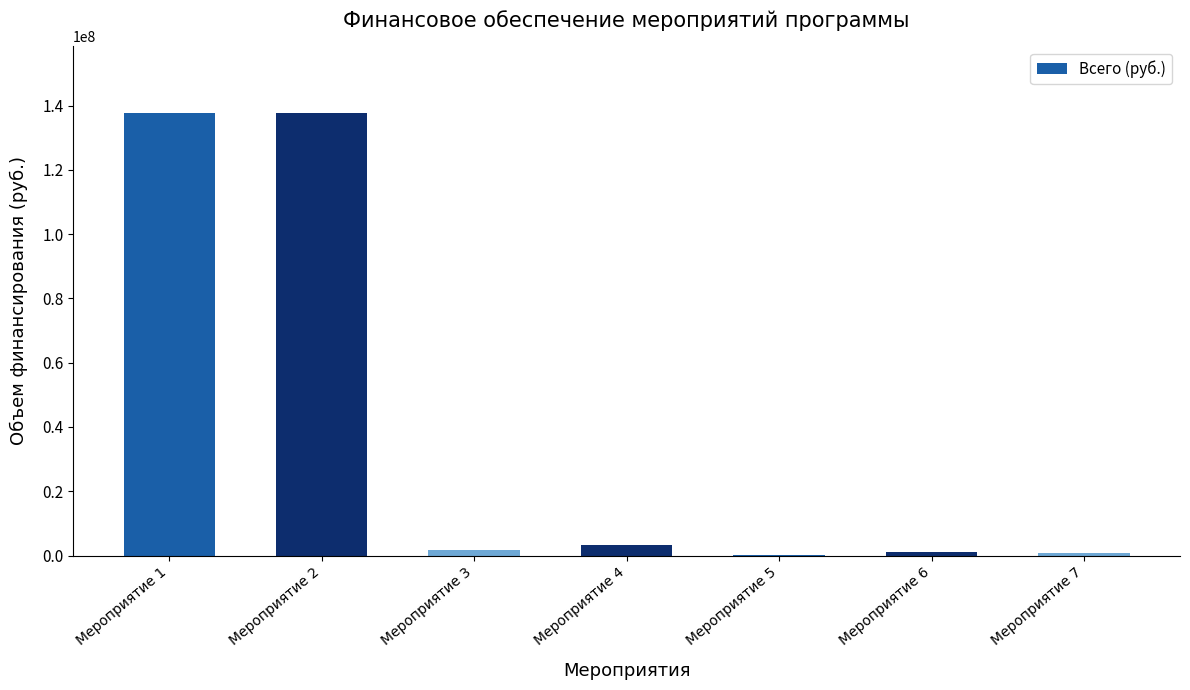

What is the ratio of the value at Мероприятие 1 to the value at Мероприятие 3?

87.1